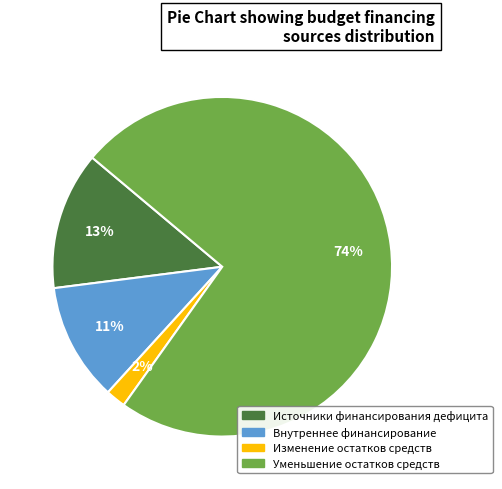

Is there any slice that represents more than half of the pie?

Yes